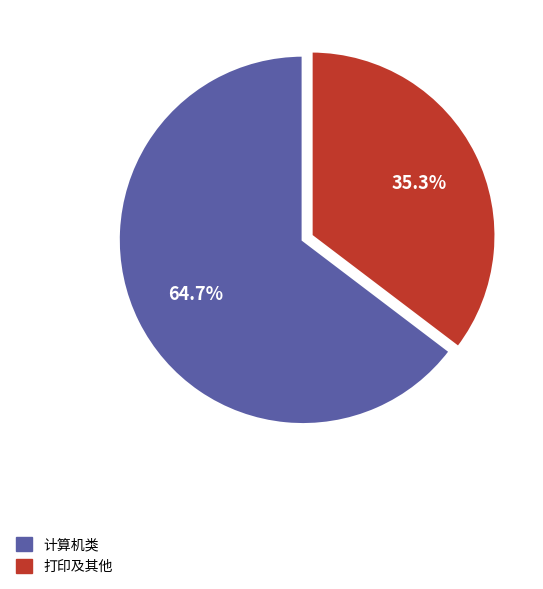

What is the ratio of the value at 打印及其他 to the value at 计算机类?

0.5